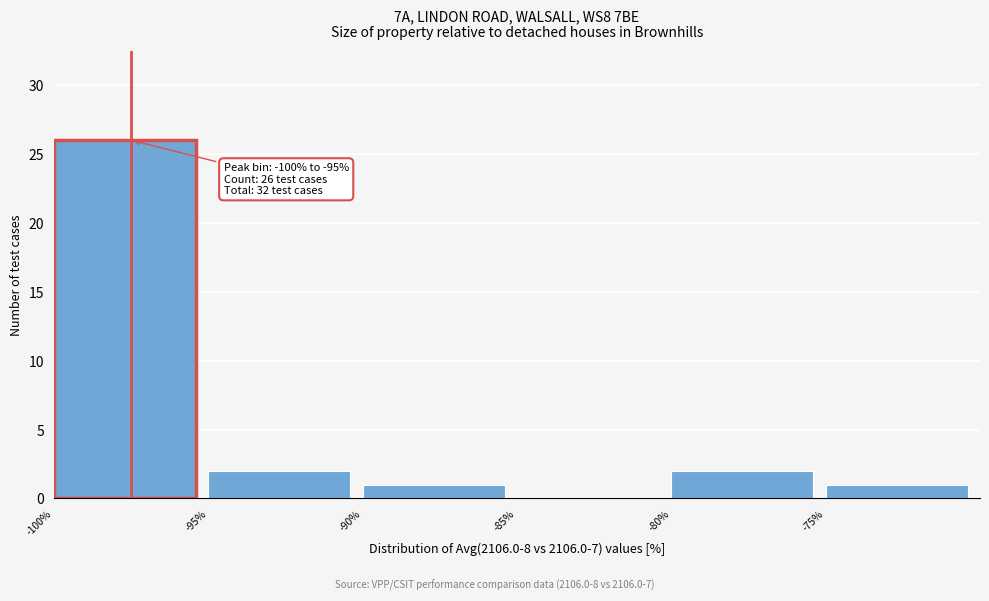

Over which range of the x-axis is the bar tallest?

-100 to -95